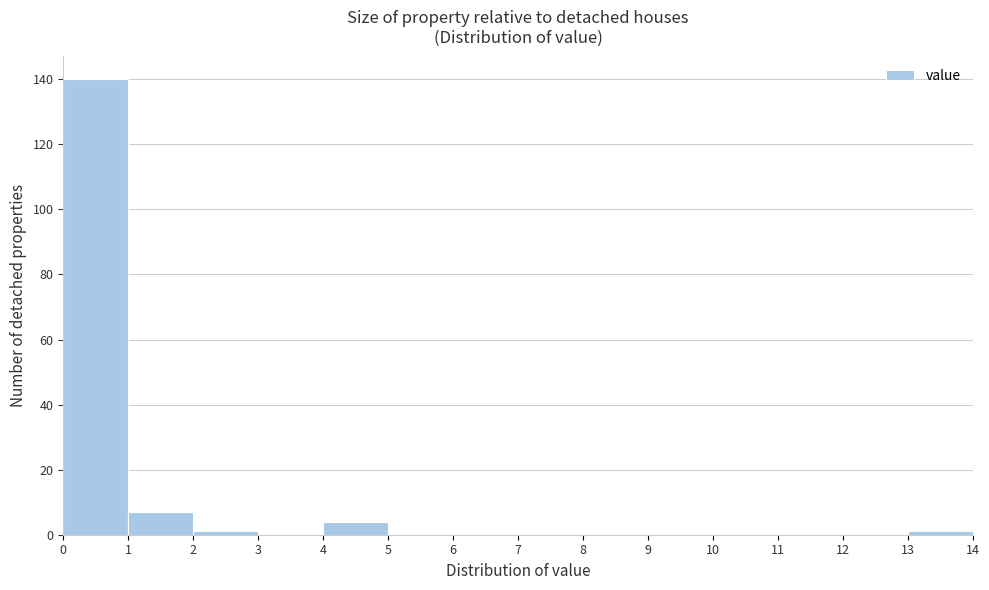

Reading left to right, list every bar in this chart as the range it spans on the x-axis followed by its height. The values are not printed on the chart, so give them approximately, as read against the axis.

0 to 1: 140
1 to 2: 8
2 to 3: under 2
3 to 4: 0
4 to 5: 4
5 to 6: 0
6 to 7: 0
7 to 8: 0
8 to 9: 0
9 to 10: 0
10 to 11: 0
11 to 12: 0
12 to 13: 0
13 to 14: under 2